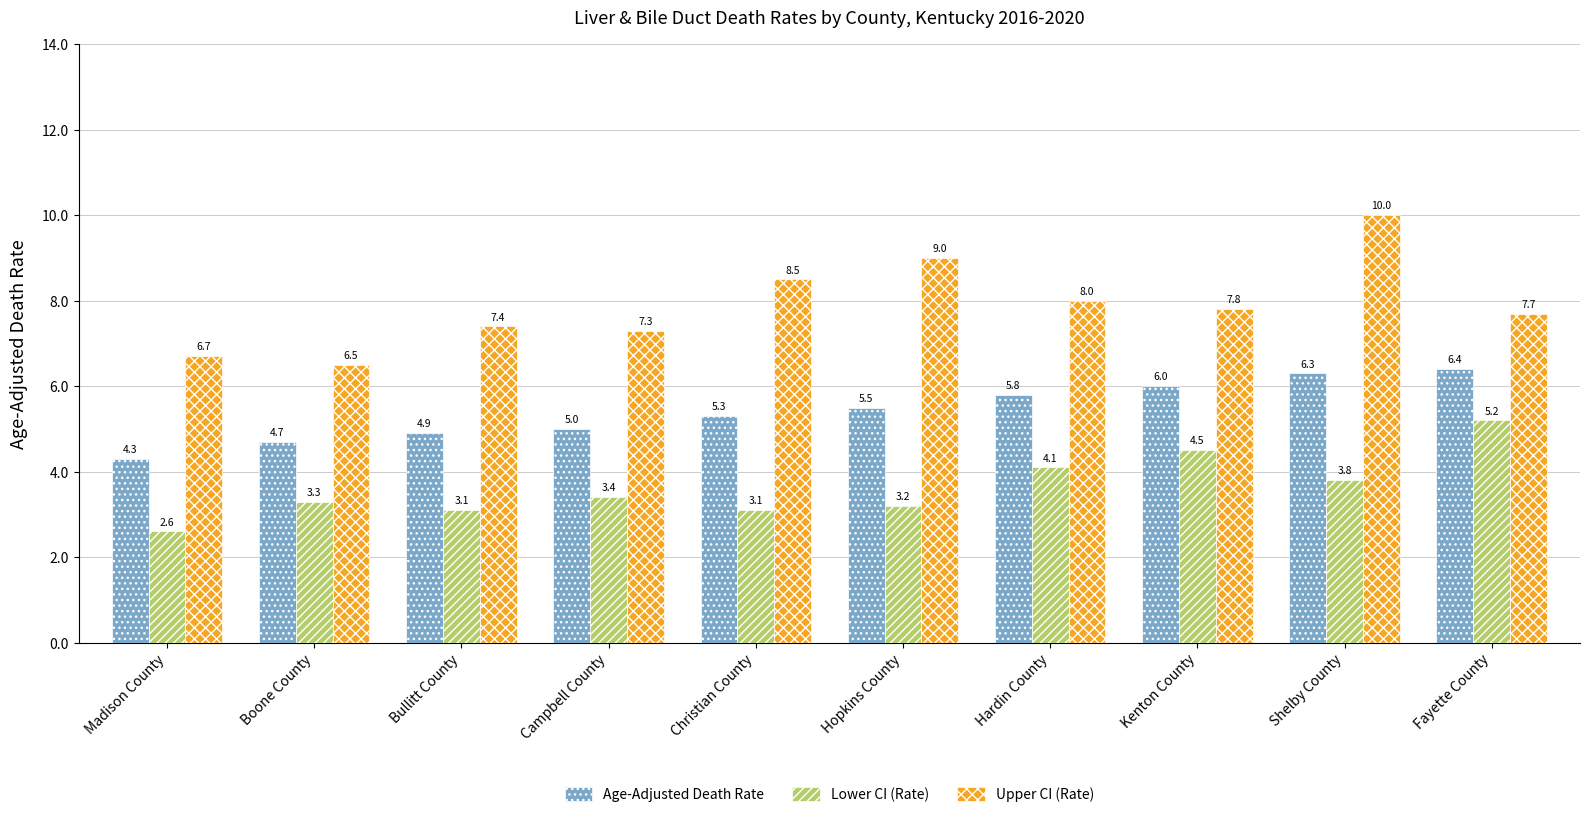

What is the total value across all series at Bullitt County?

15.4